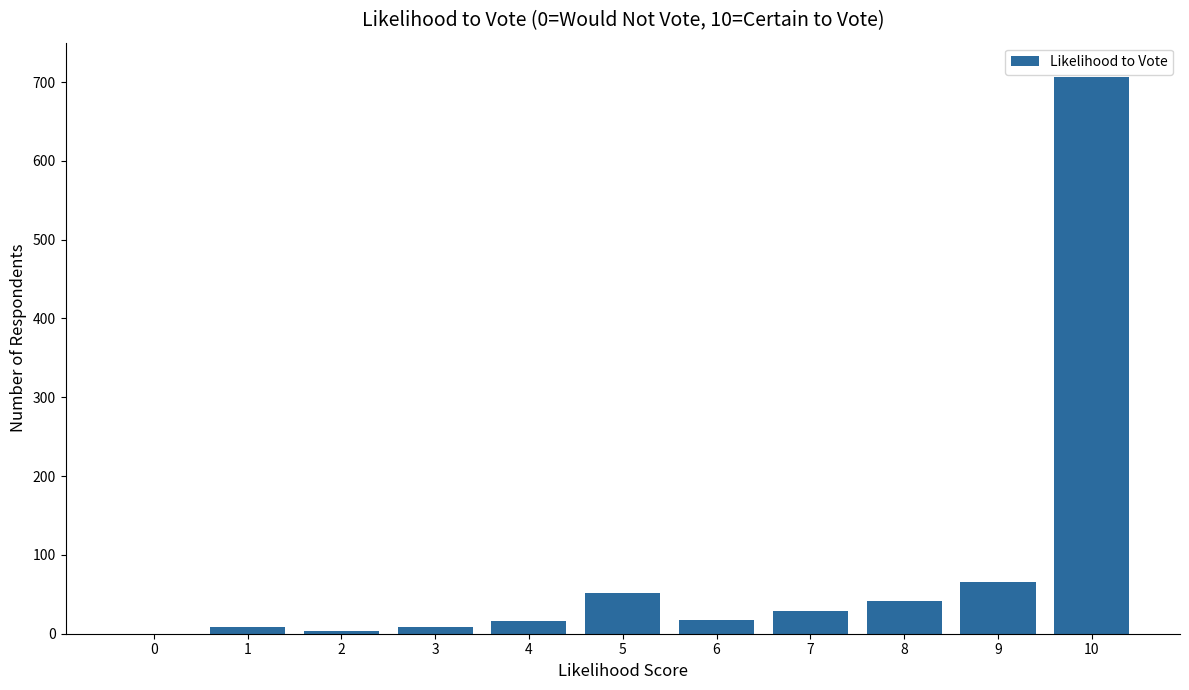

Which has a higher value, 5 or 0?

5